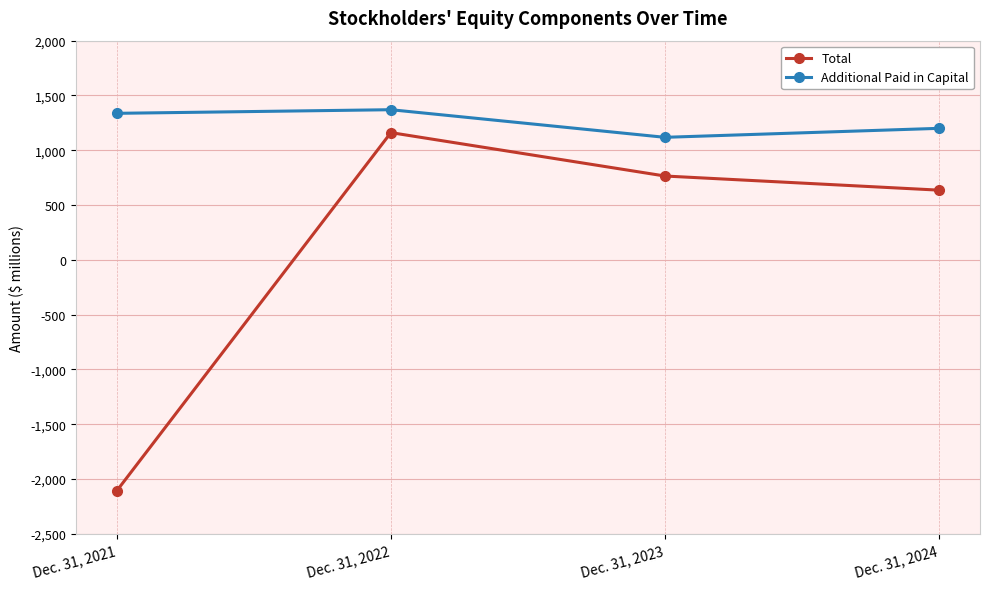

True or false: Total has more than 1 points higher than both neighbors.

False